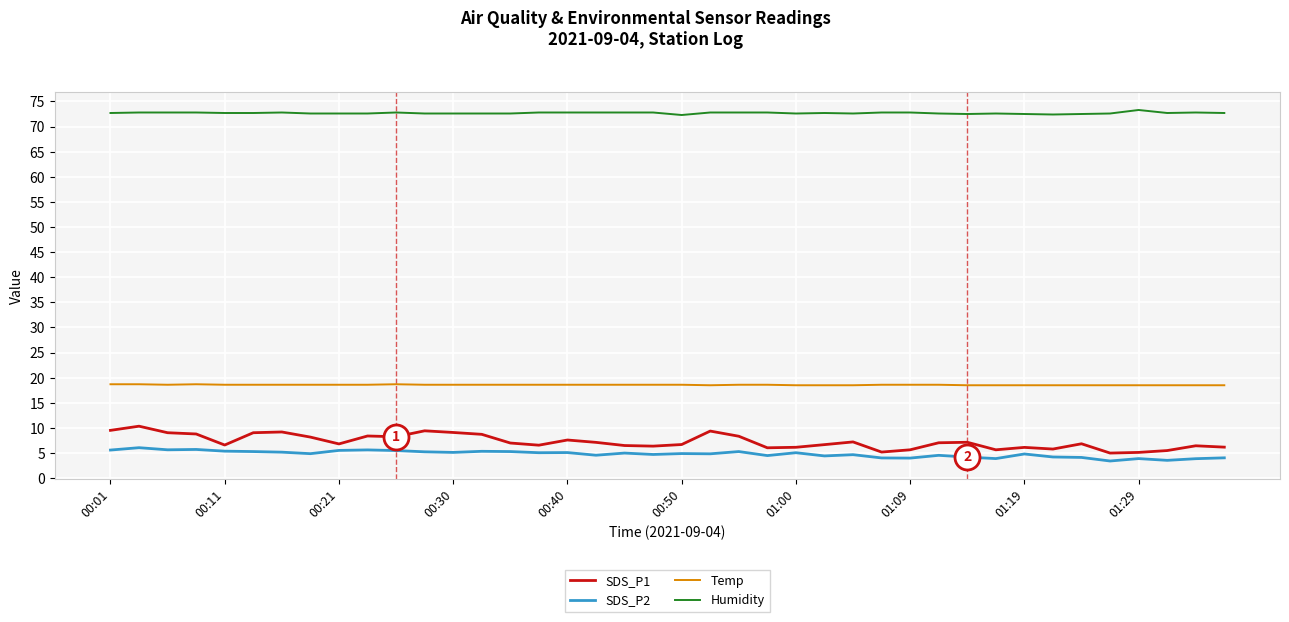

List the series in order of their peak value, highest first.

Humidity, Temp, SDS_P1, SDS_P2